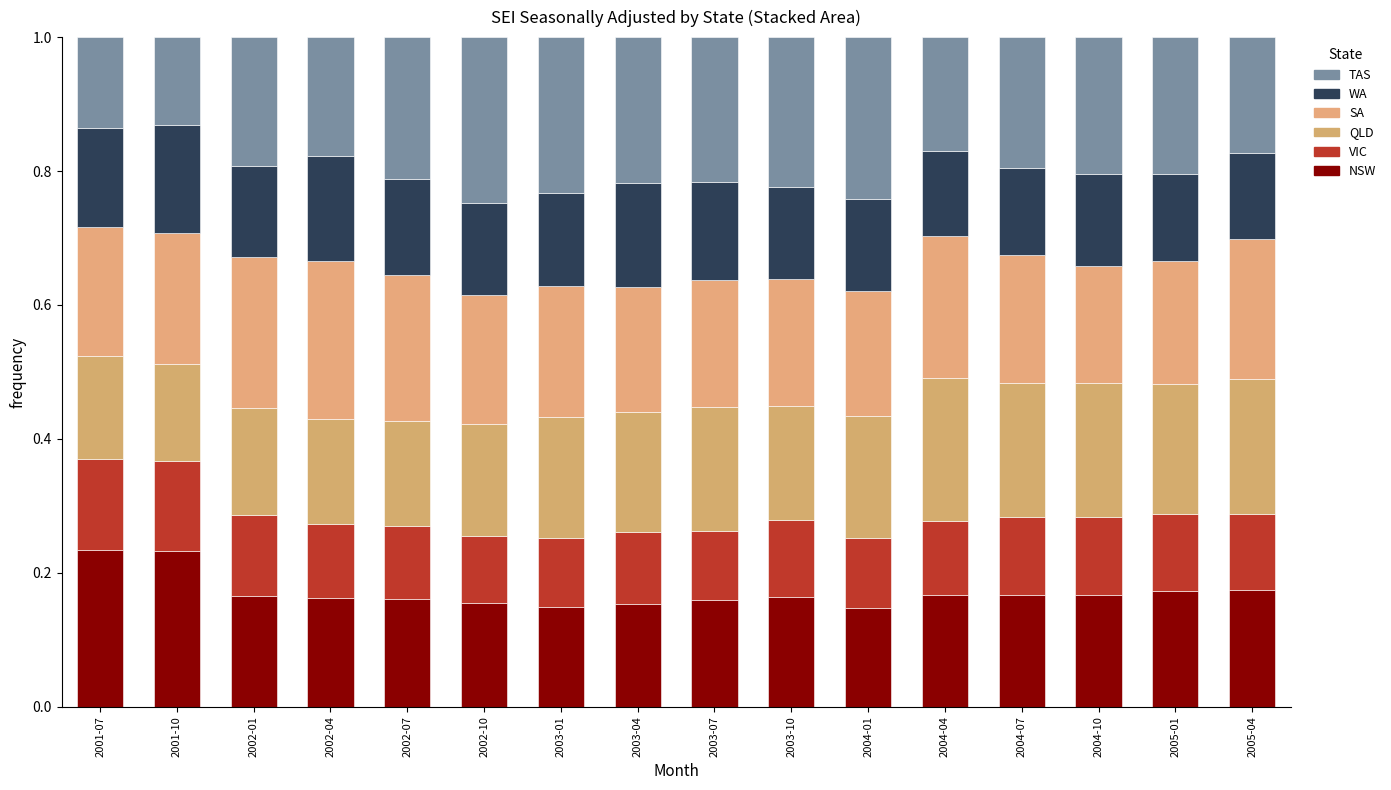

How many categories are shown in the chart?

16